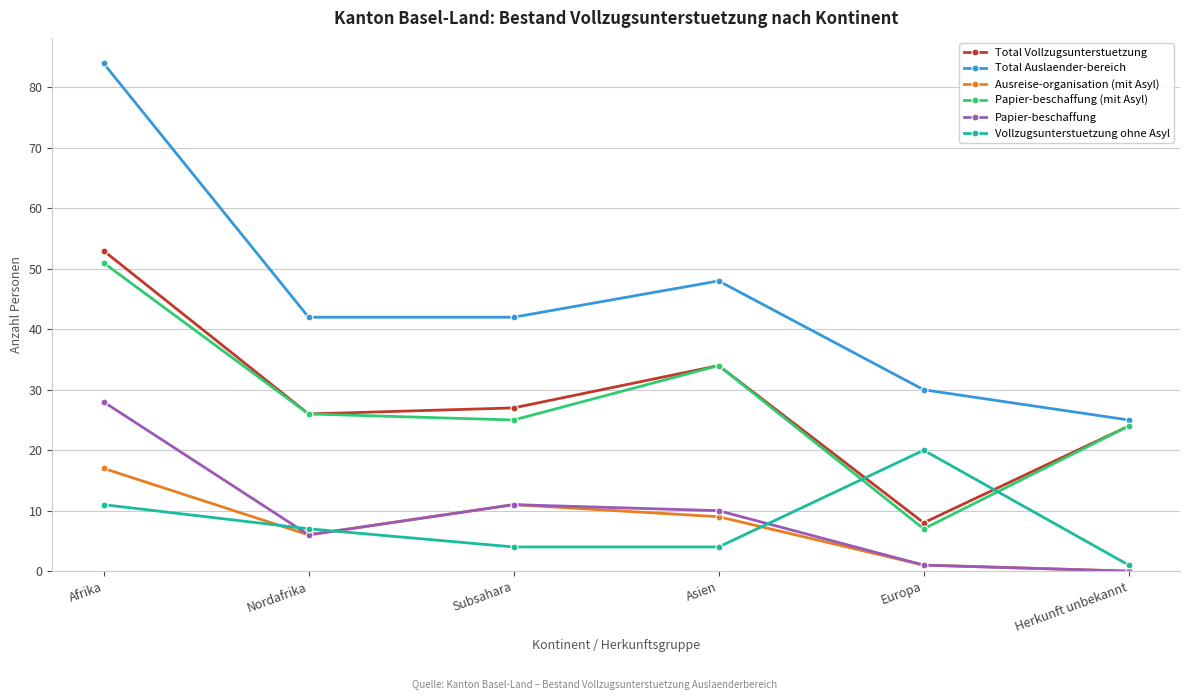

At which label does Papier-beschaffung (mit Asyl) reach its minimum?

Europa